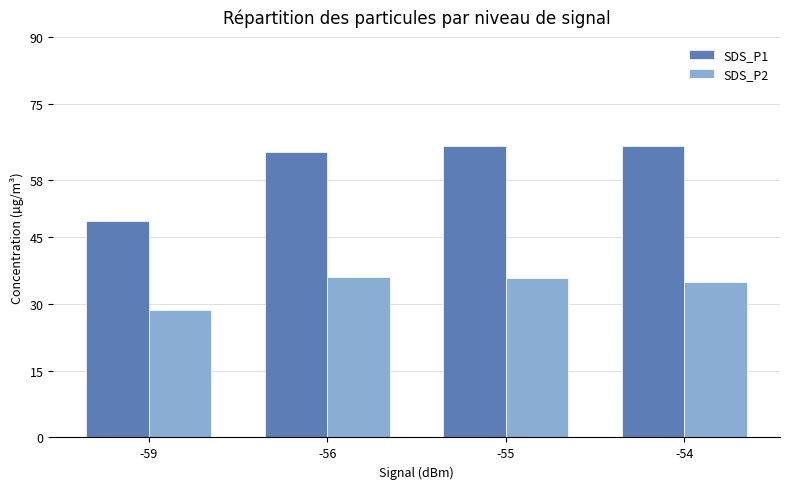

What is the total value across all series at -54?

100.5